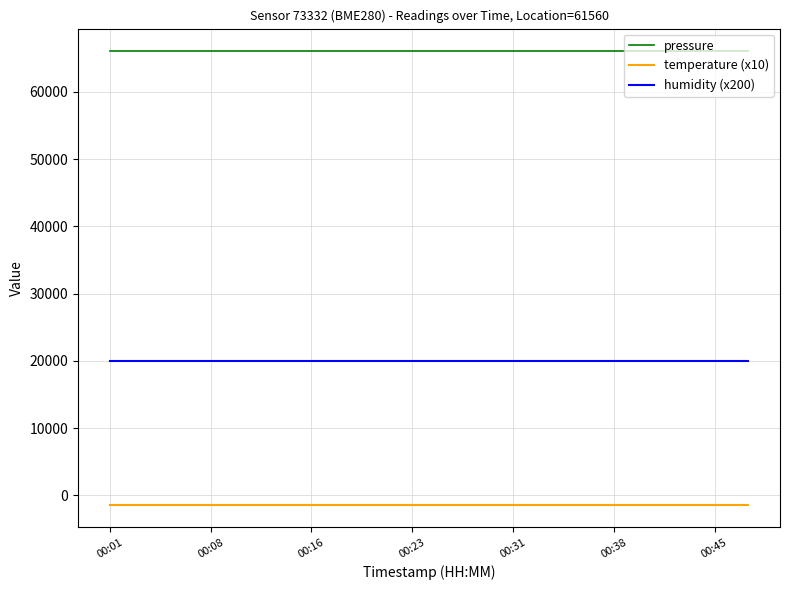

Count the number of categories in the chart.

20